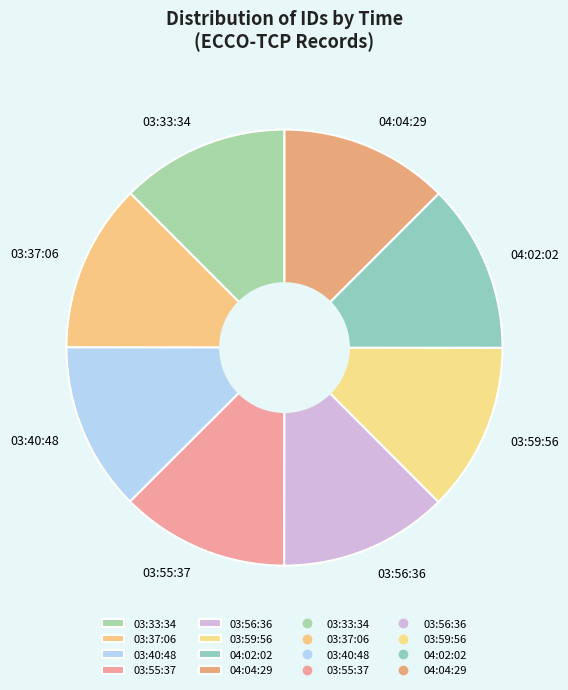

Does any single category account for the majority?

No